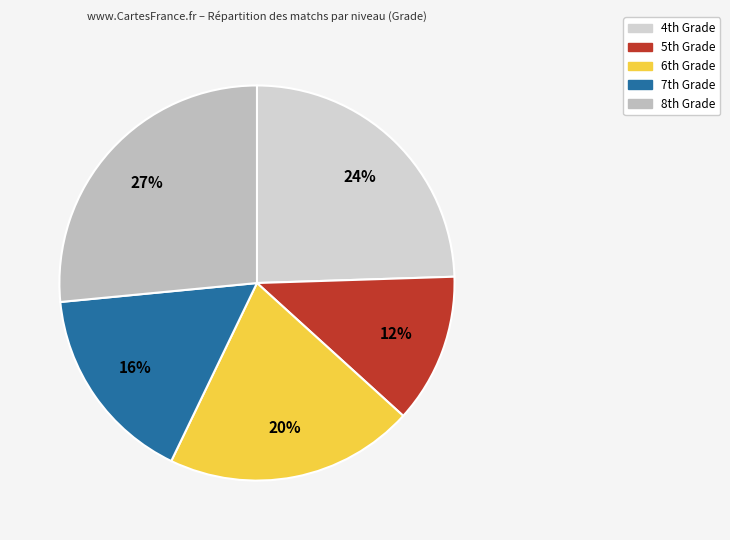

Does any single category account for the majority?

No